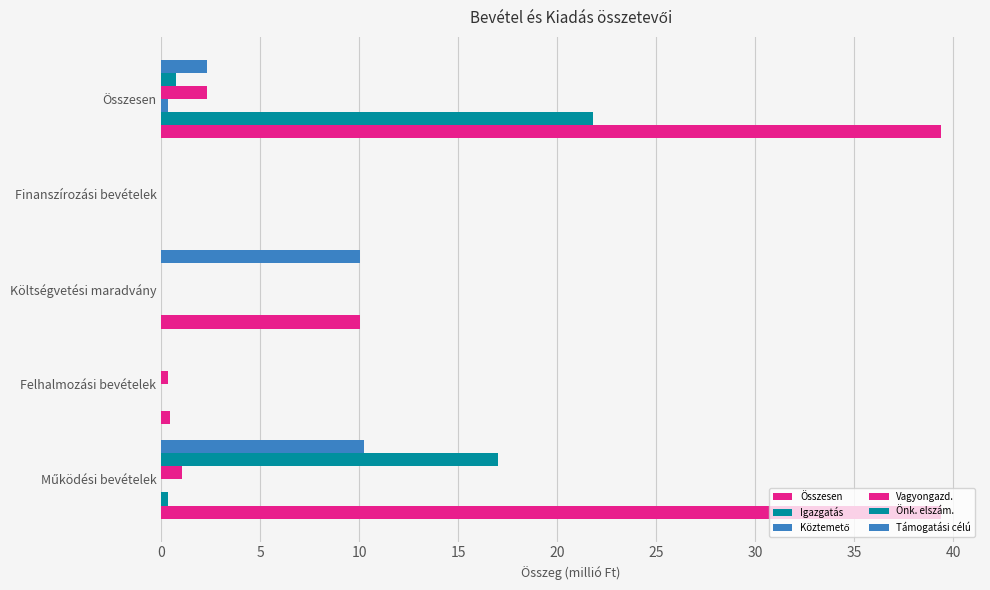

How many categories are shown in the chart?

5